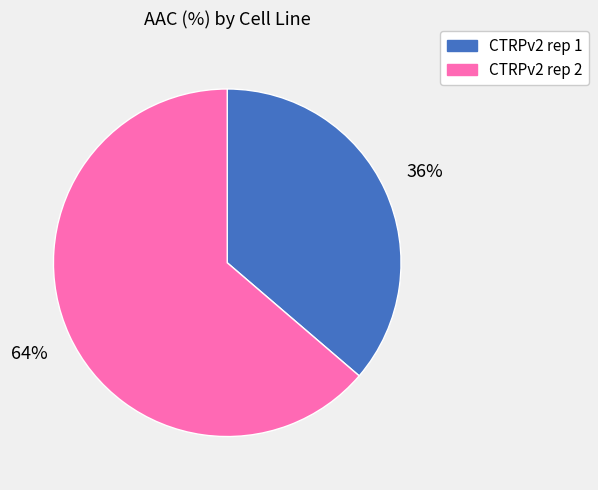

Does CTRPv2 rep 2 represent more than half of the total?

Yes